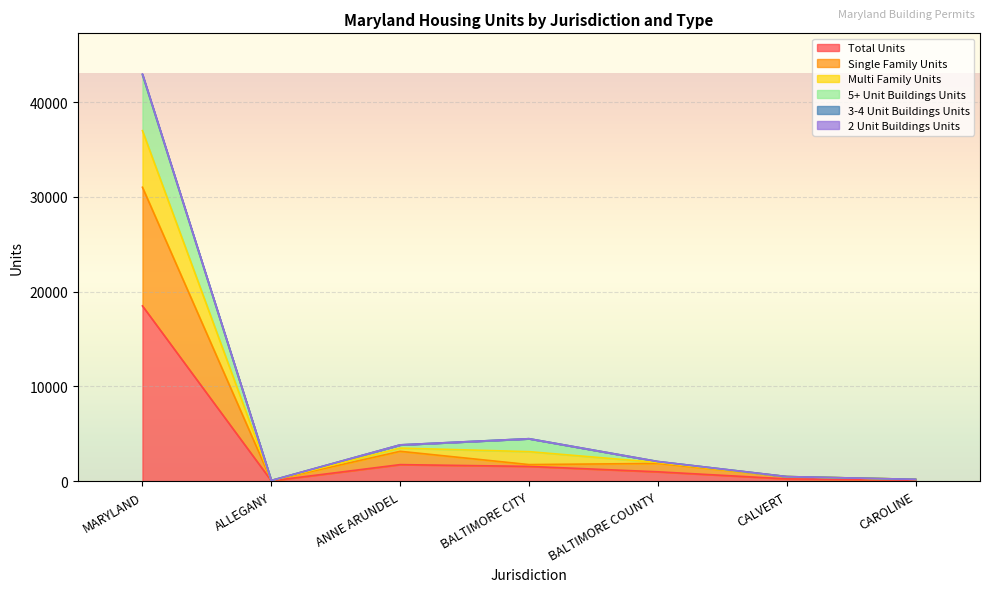

How many values in the 2 Unit Buildings Units series exceed 2072?

3